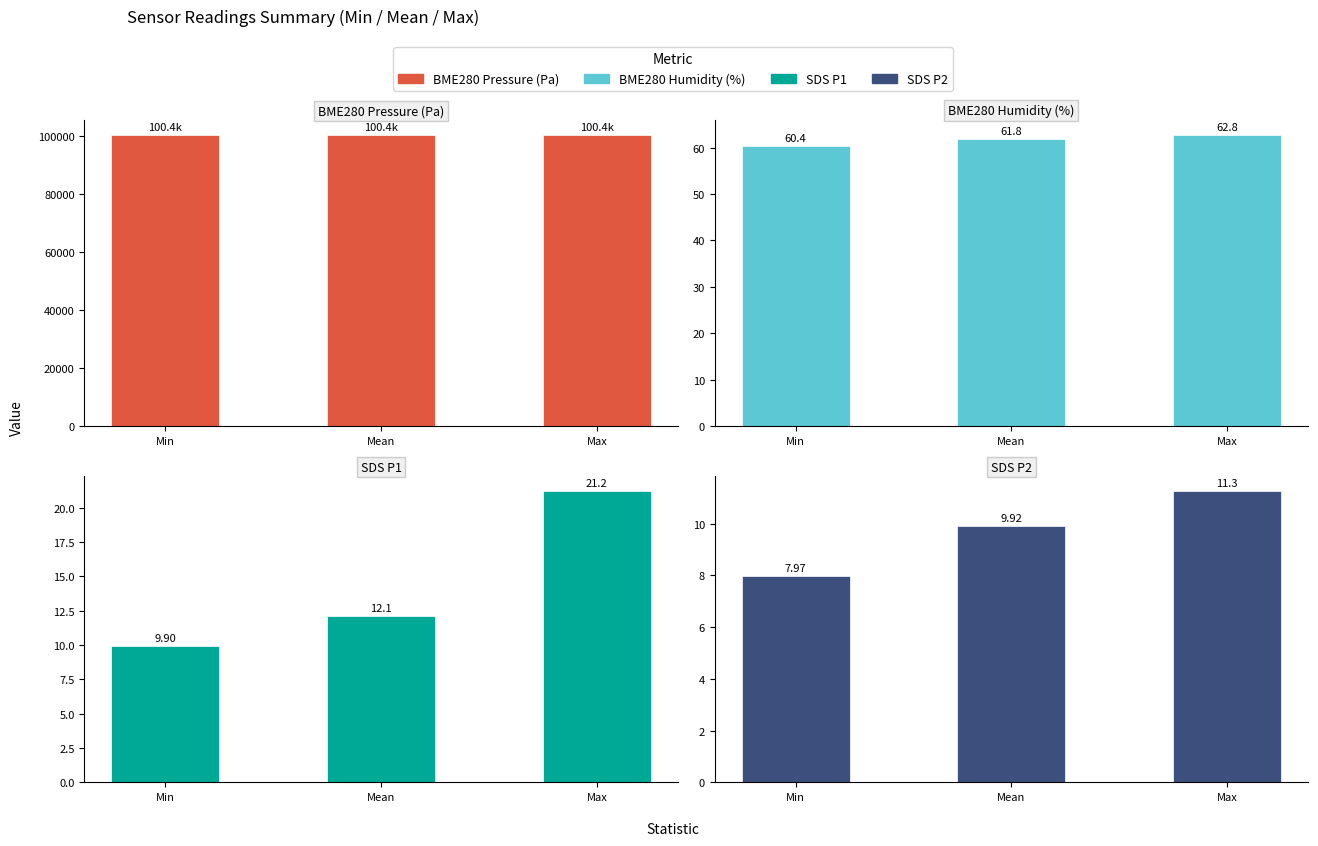

Reading left to right, what are all the values shown in this chart?

BME280 Pressure (Pa): 100403.5	100412.7	100419.1
BME280 Humidity (%): 60.4	61.8	62.8
SDS P1: 9.9	12.1	21.2
SDS P2: 8.0	9.9	11.3